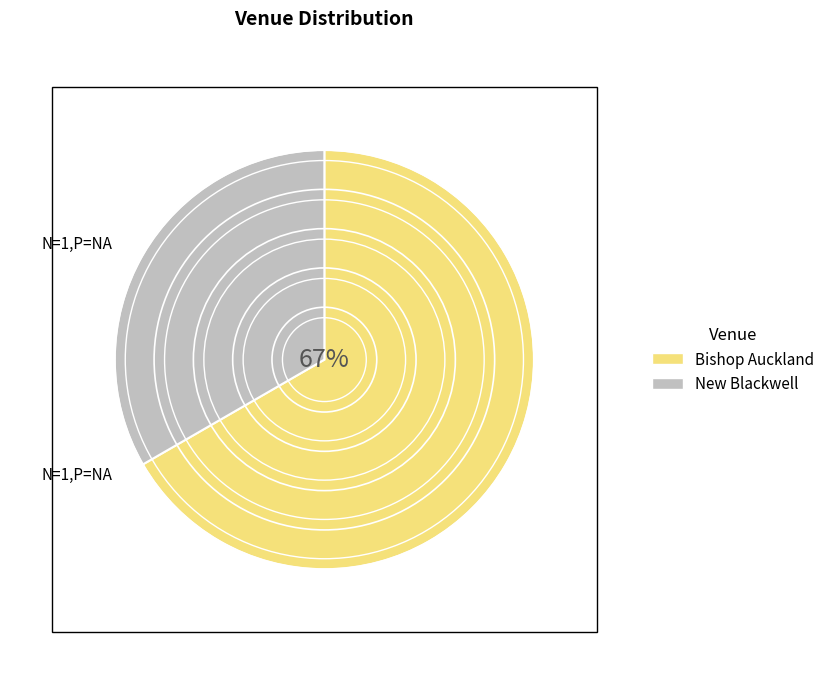

What percentage is the Bishop Auckland slice, to the nearest percent?

67%